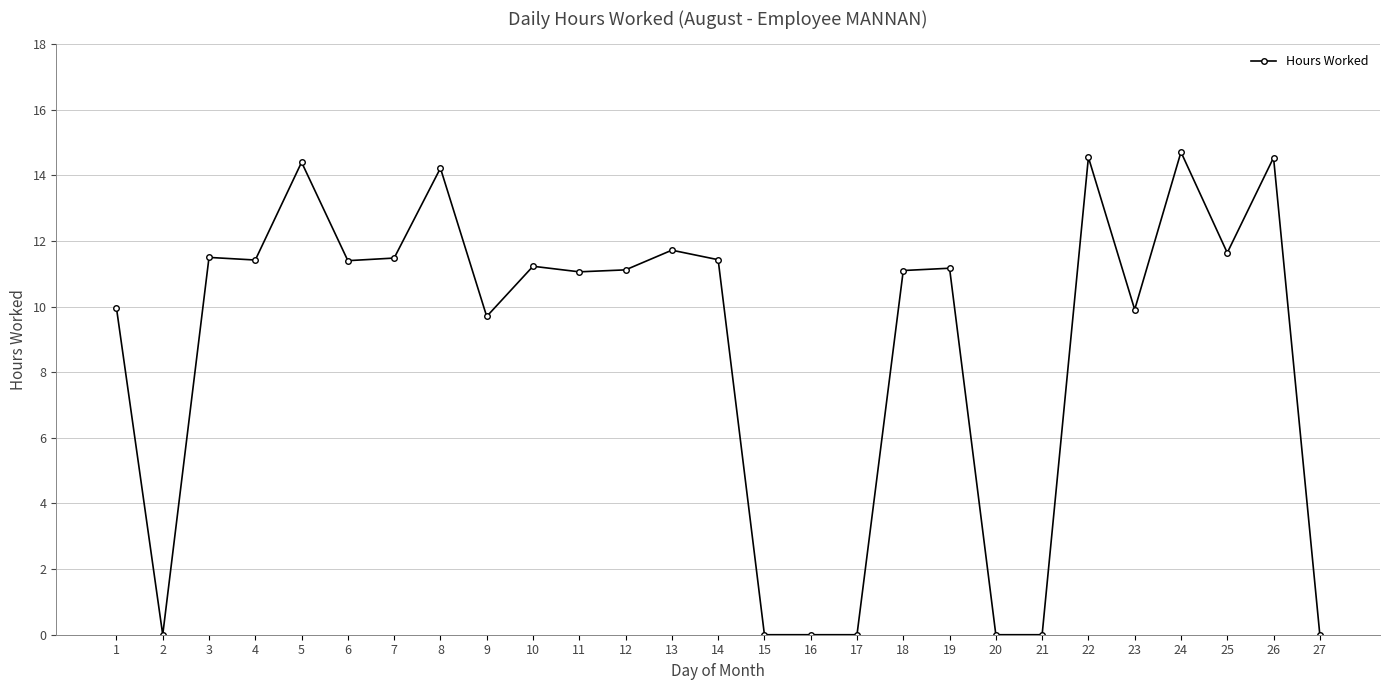

Does the chart have visible grid lines?

Yes